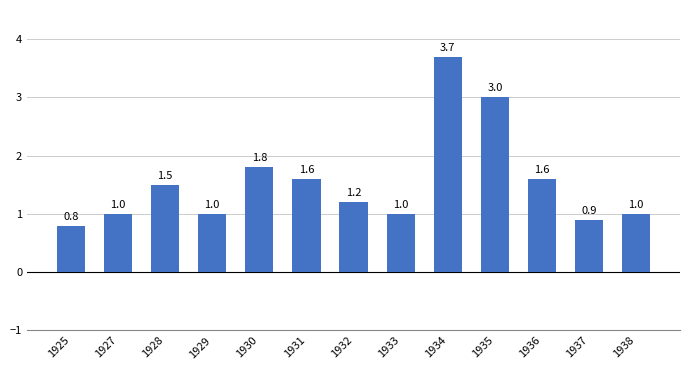

How many series are shown in this chart?

1